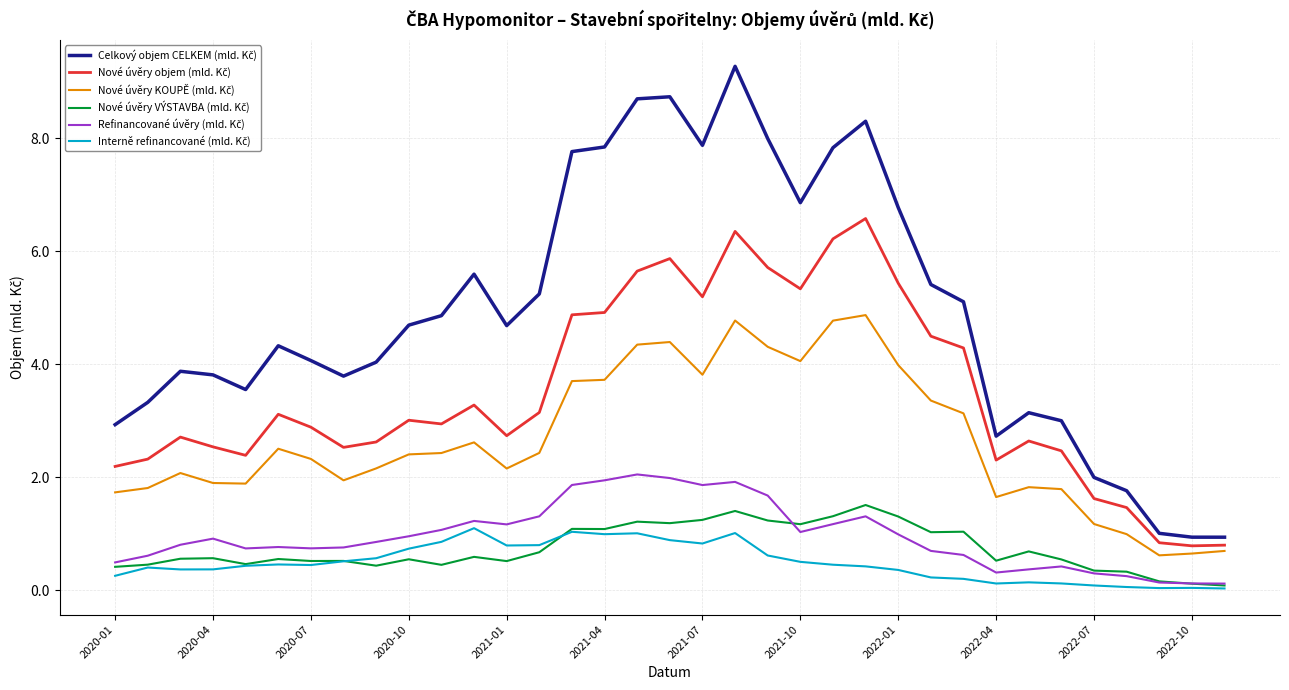

True or false: Nové úvěry KOUPĚ (mld. Kč) has more than 1 interior local peaks.

True